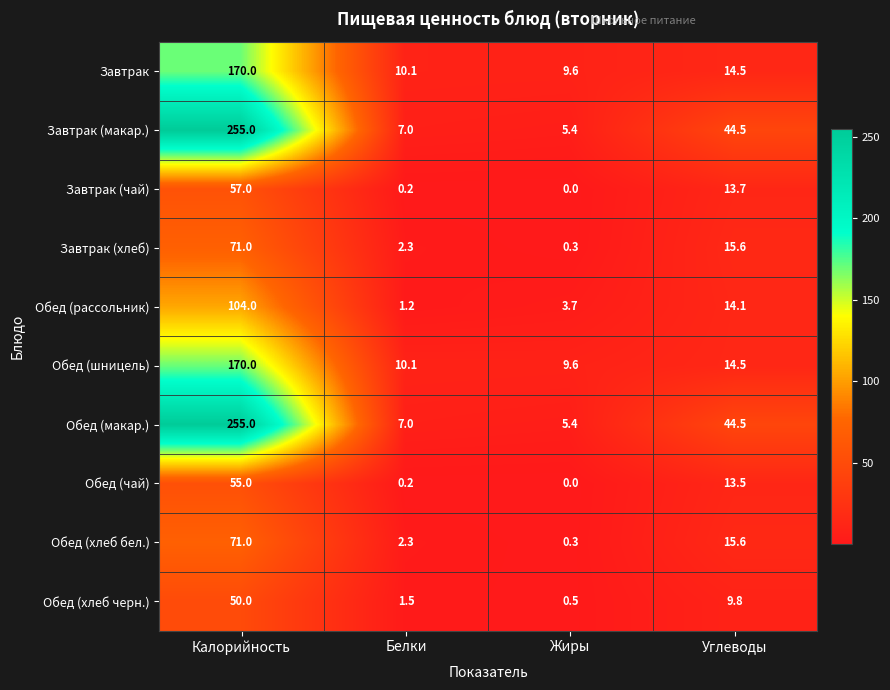

What is the total value across all series at Калорийность?

1258.0